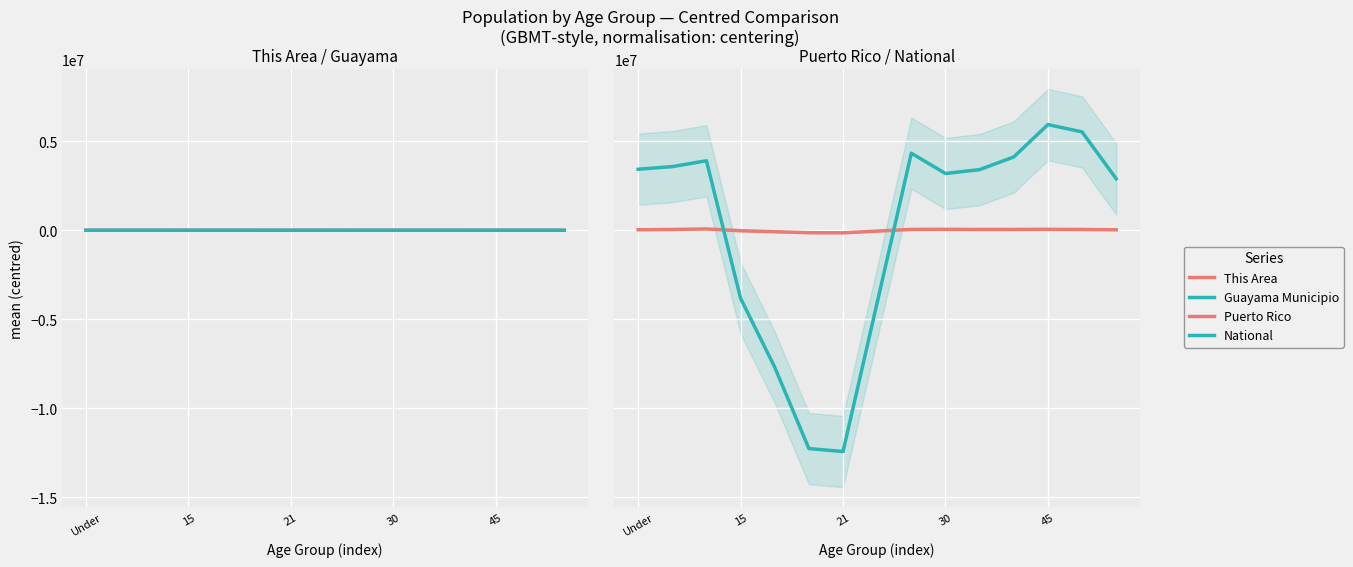

Which series has the largest range (max minus min)?

National